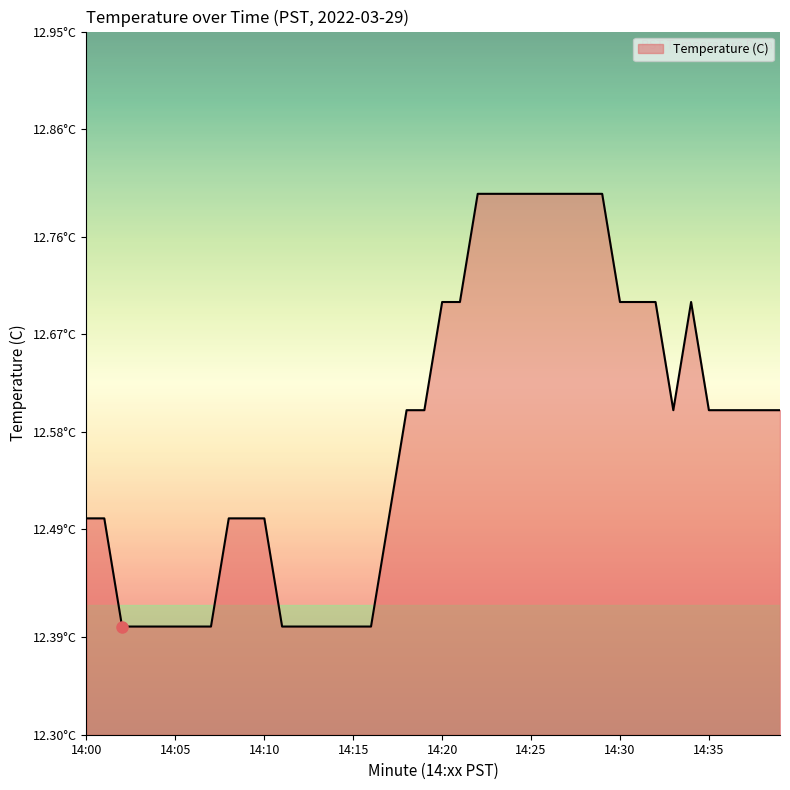

What is the value of the 26th point from the left?

12.8